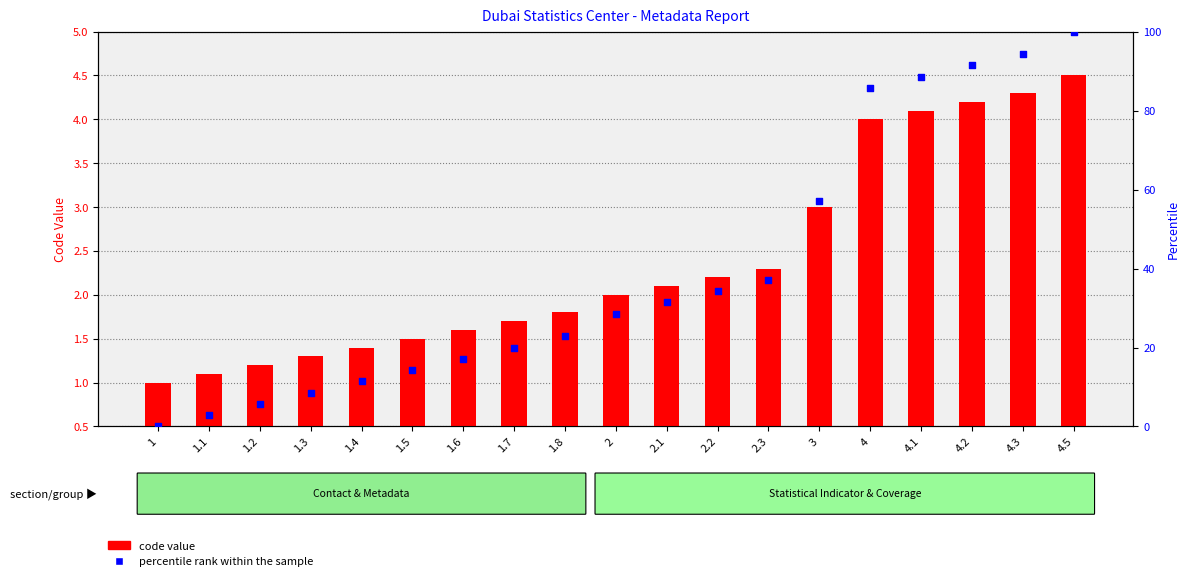

At how many categories does at least one series exceed 79?

5